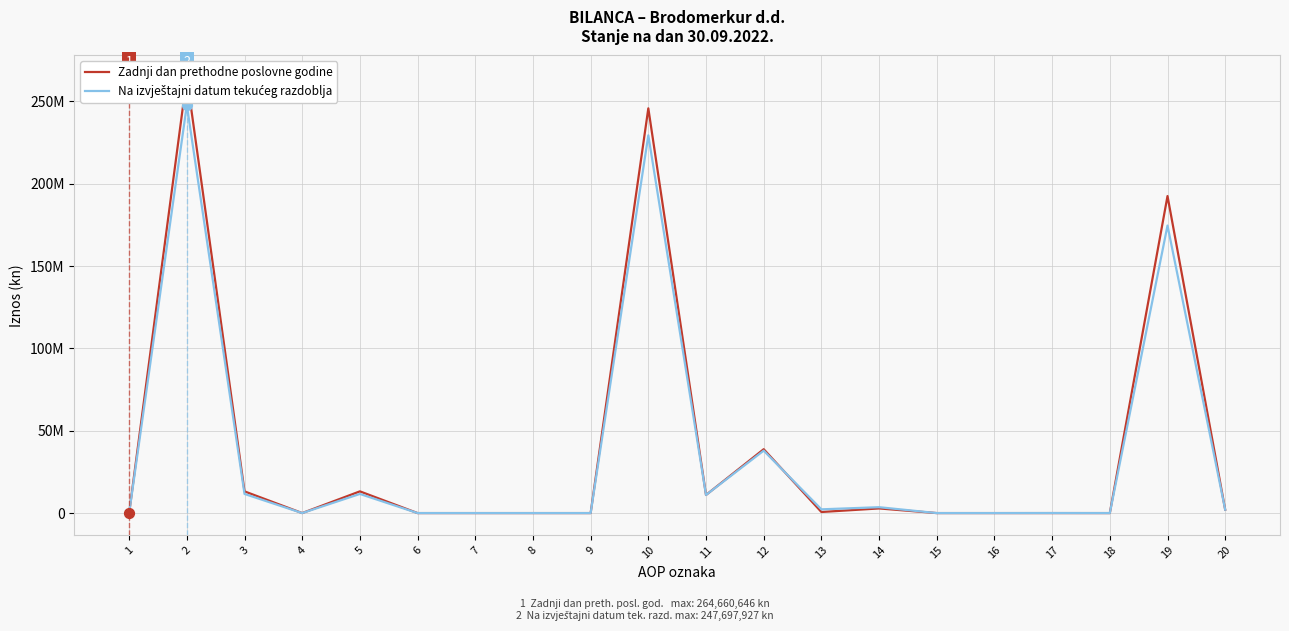

What are all the series names shown in the legend?

Zadnji dan prethodne poslovne godine, Na izvještajni datum tekućeg razdoblja